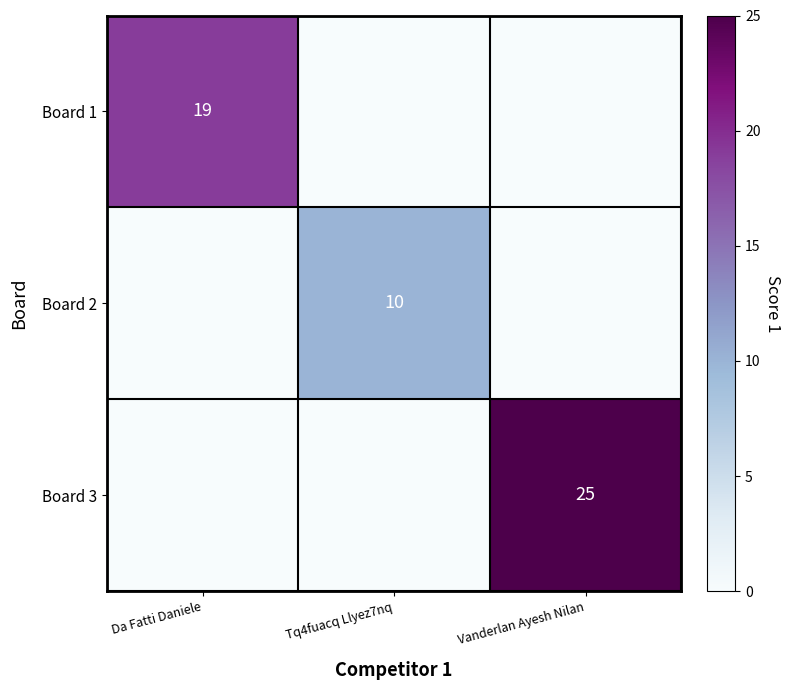

The Board 1 series shows 19 at Da Fatti Daniele. True or false?

True